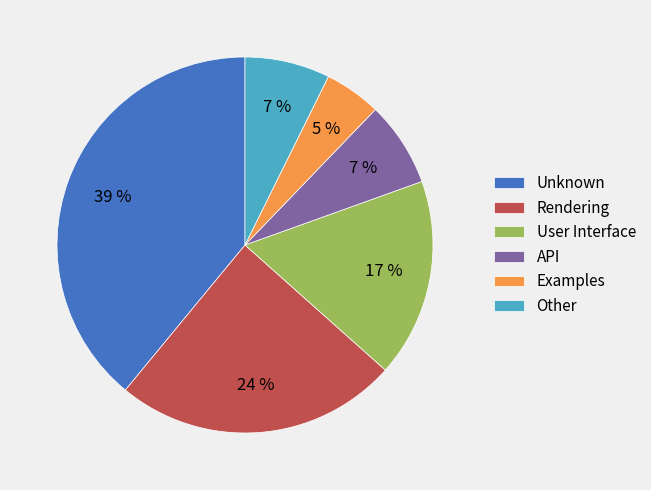

To the nearest percent, what is the difference between the Unknown and API slice percentages?

32%